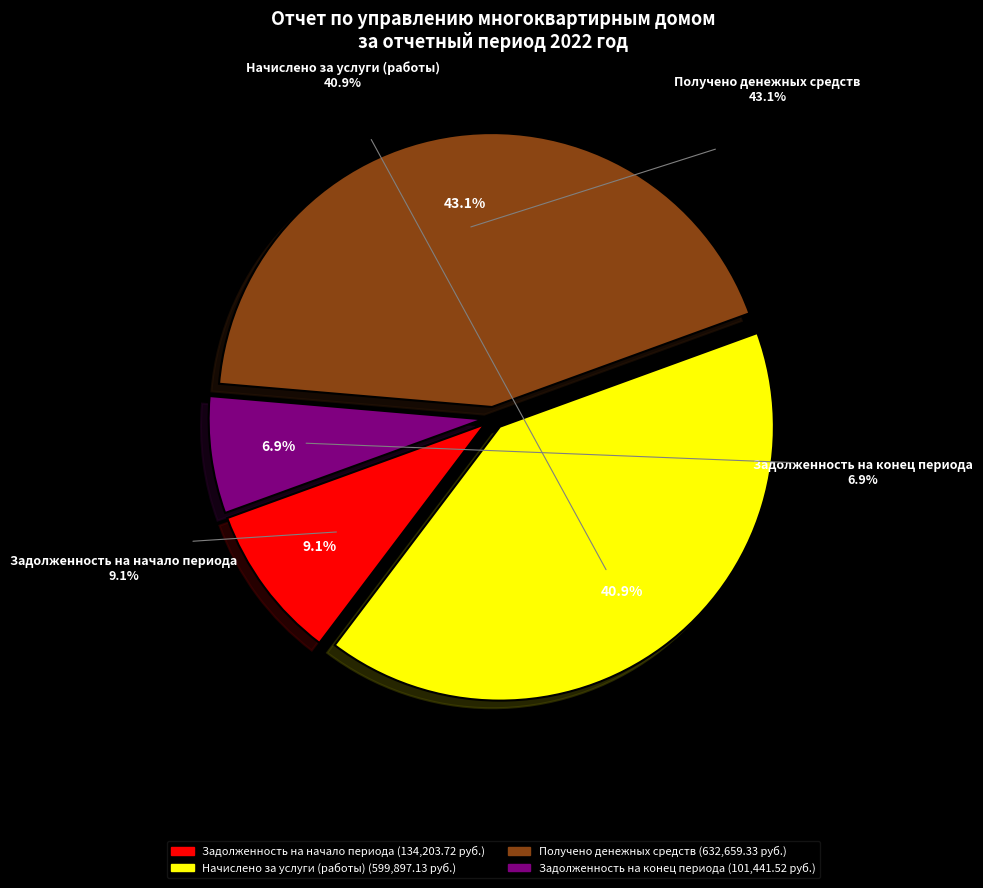

To the nearest percent, what is the difference between the Задолженность на конец периода and Начислено за услуги (работы) slice percentages?

34%